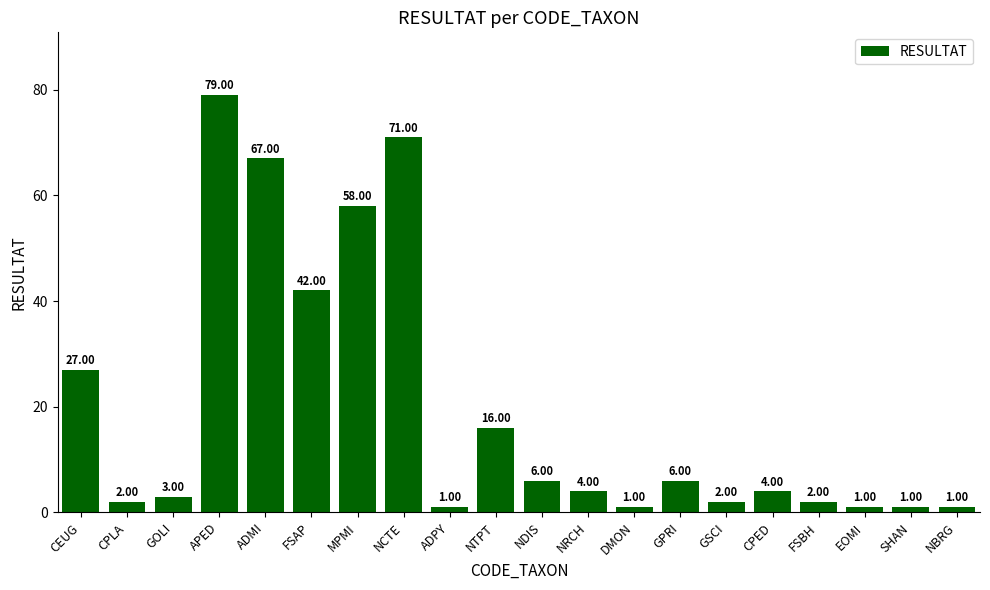

What is the difference between the second highest and minimum values?

70